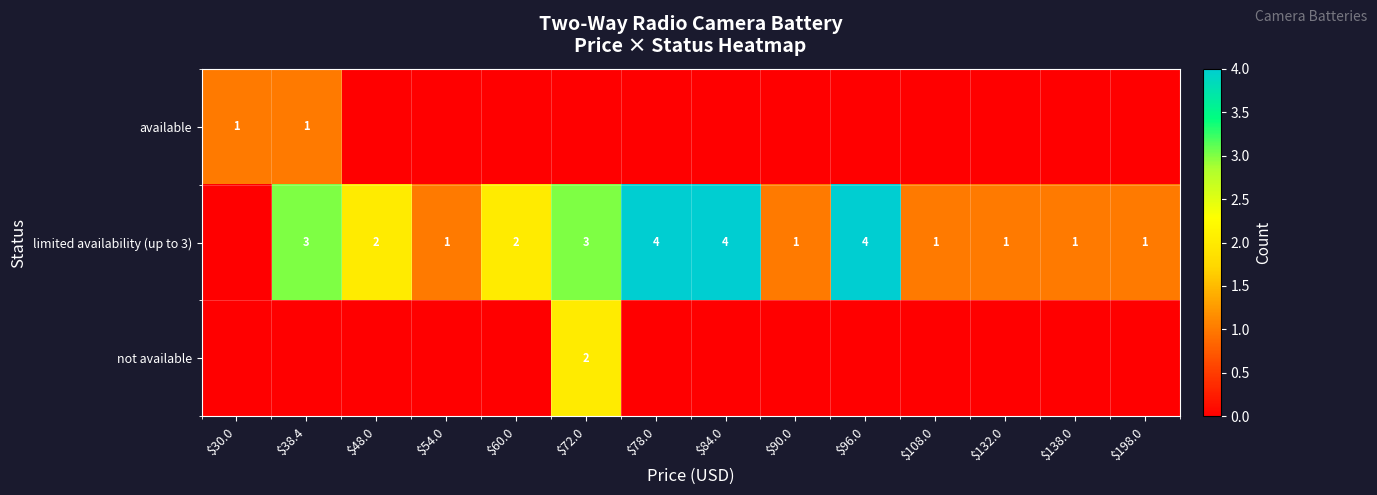

At which category does the chart reach its peak across all series?

$78.0